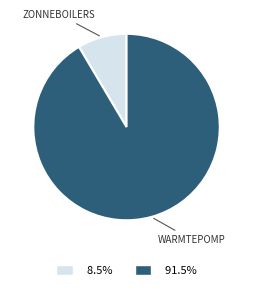

Is there any slice that represents more than half of the pie?

Yes